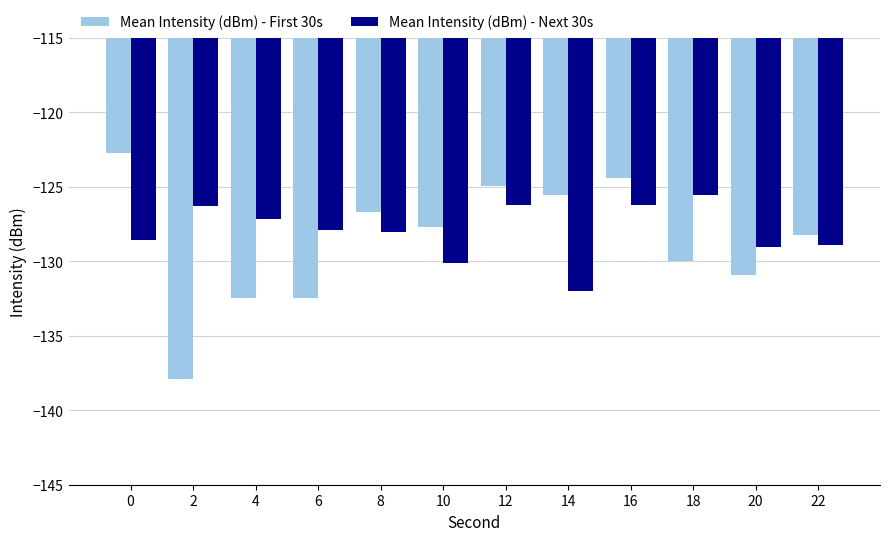

At which category does the chart reach its minimum across all series?

2